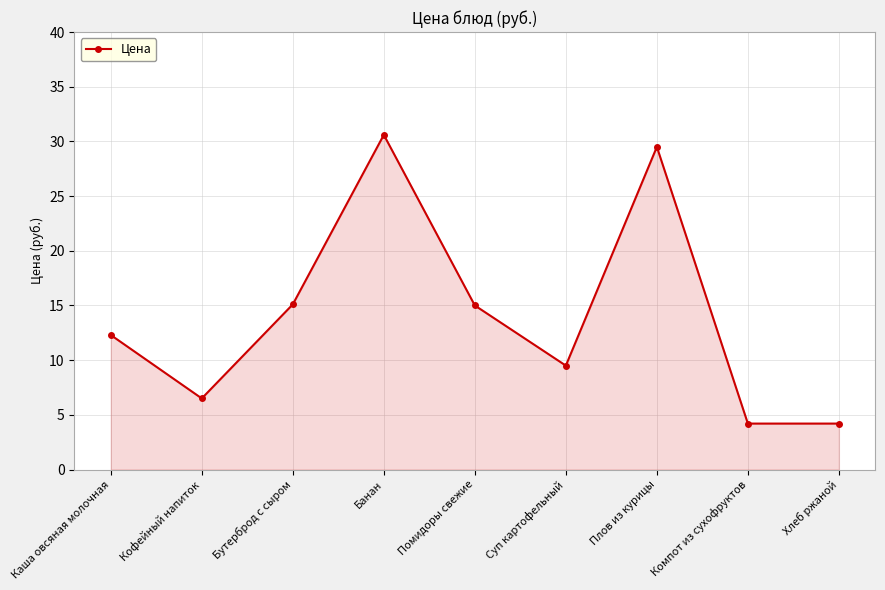

True or false: there are more than 0 points higher than both neighbors.

True